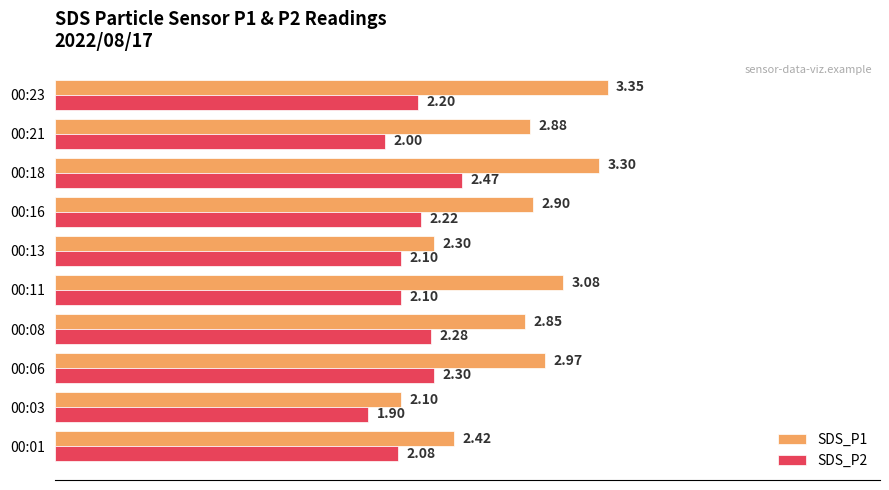

Which series has the largest total across all categories?

SDS_P1